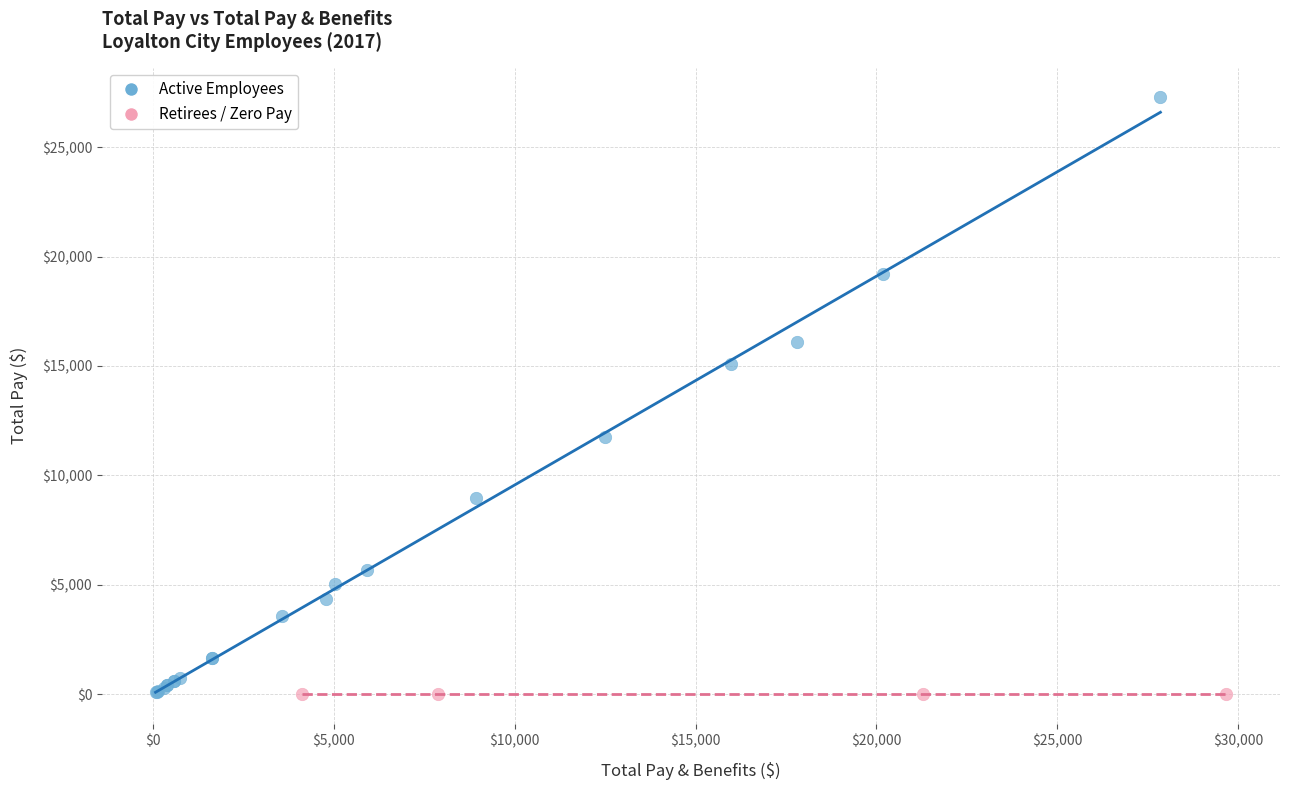

Which series contains the highest Y value?

Active Employees